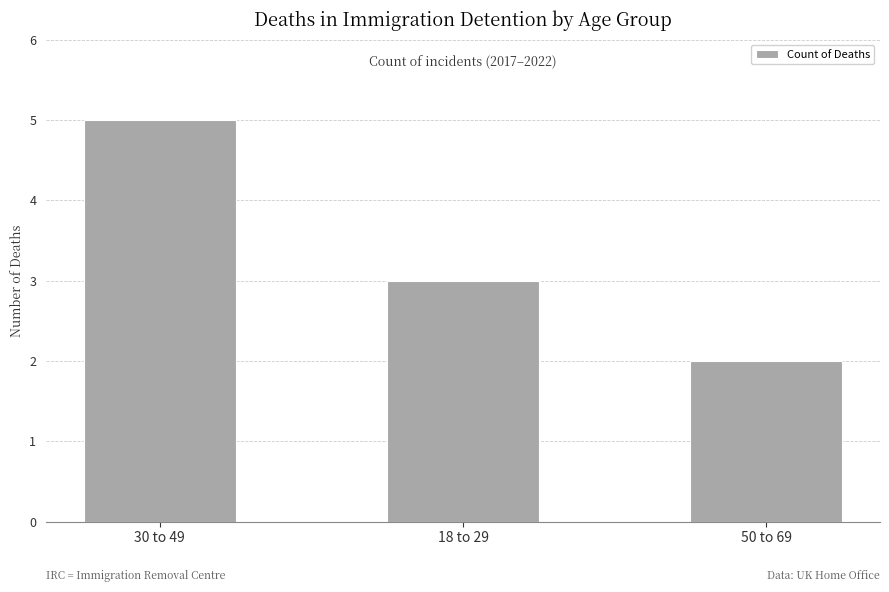

List the labels in order of value, smallest first.

50 to 69, 18 to 29, 30 to 49